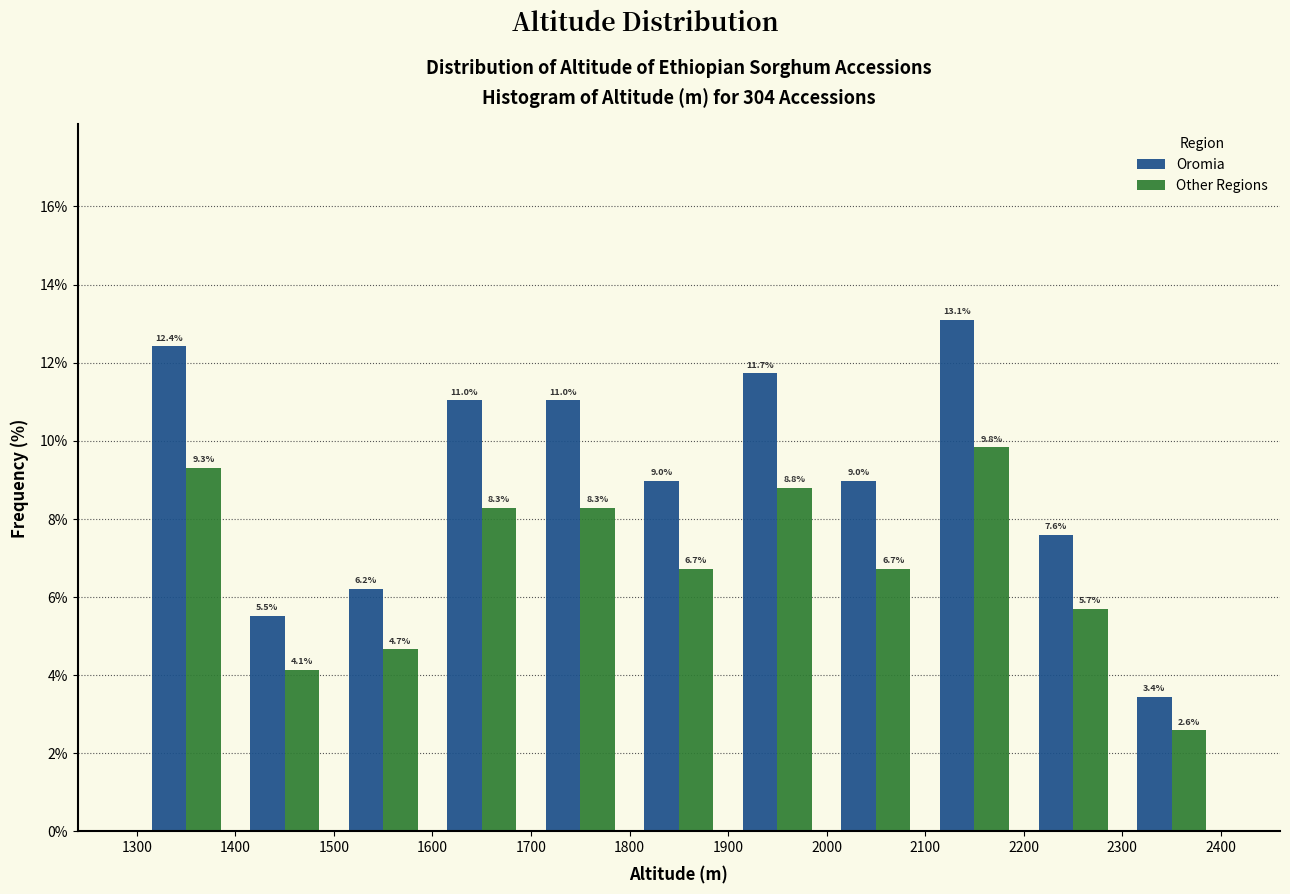

Reading left to right, transcribe this chart: for each range on the x-axis, give the height of each series' bar.

1300 to 1400: Oromia=12.4	Other Regions=9.3
1400 to 1500: Oromia=5.5	Other Regions=4.1
1500 to 1600: Oromia=6.2	Other Regions=4.7
1600 to 1700: Oromia=11.0	Other Regions=8.3
1700 to 1800: Oromia=11.0	Other Regions=8.3
1800 to 1900: Oromia=9.0	Other Regions=6.7
1900 to 2000: Oromia=11.7	Other Regions=8.8
2000 to 2100: Oromia=9.0	Other Regions=6.7
2100 to 2200: Oromia=13.1	Other Regions=9.8
2200 to 2300: Oromia=7.6	Other Regions=5.7
2300 to 2400: Oromia=3.4	Other Regions=2.6